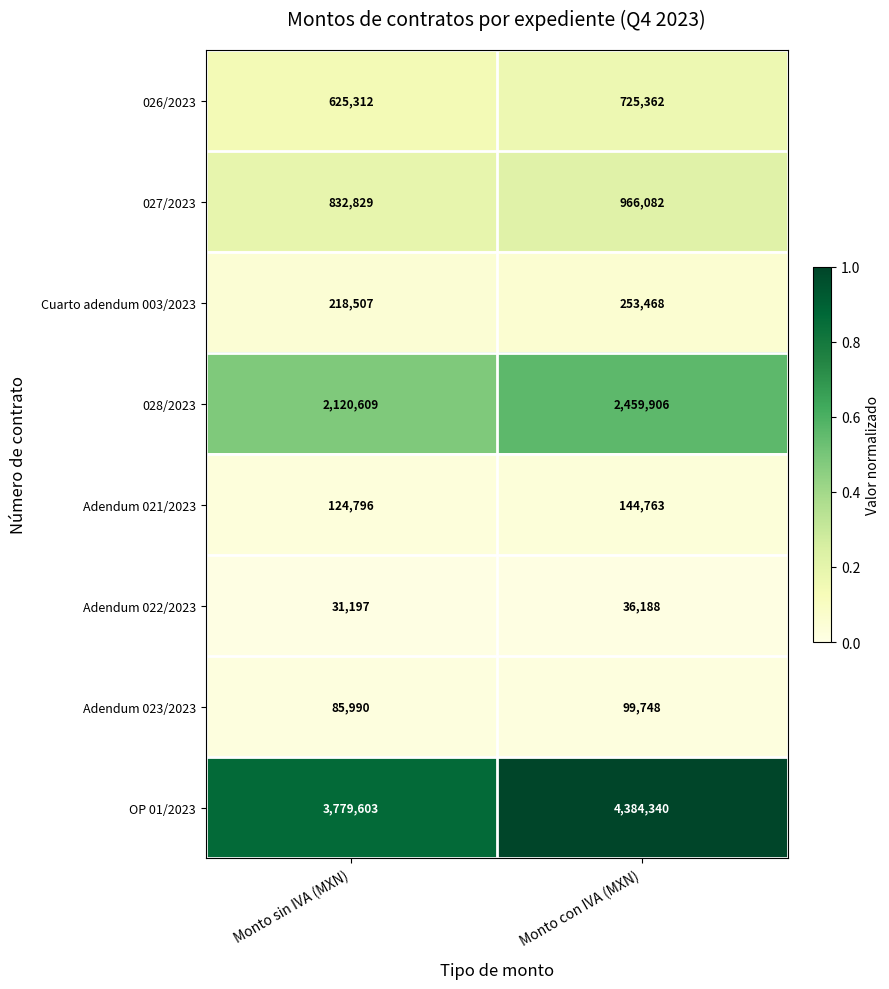

What is the approximate value of Adendum 022/2023 at Monto con IVA (MXN)?

36188